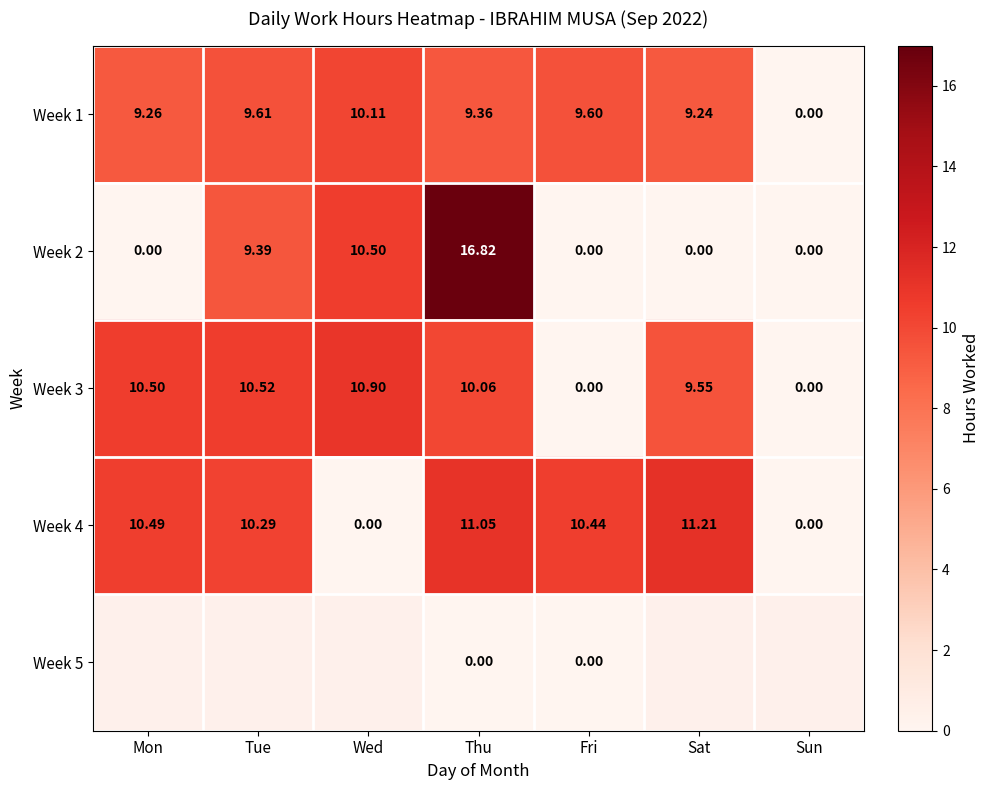

Is the value of Week 3 at Wed greater than the value of Week 4 at Fri?

Yes